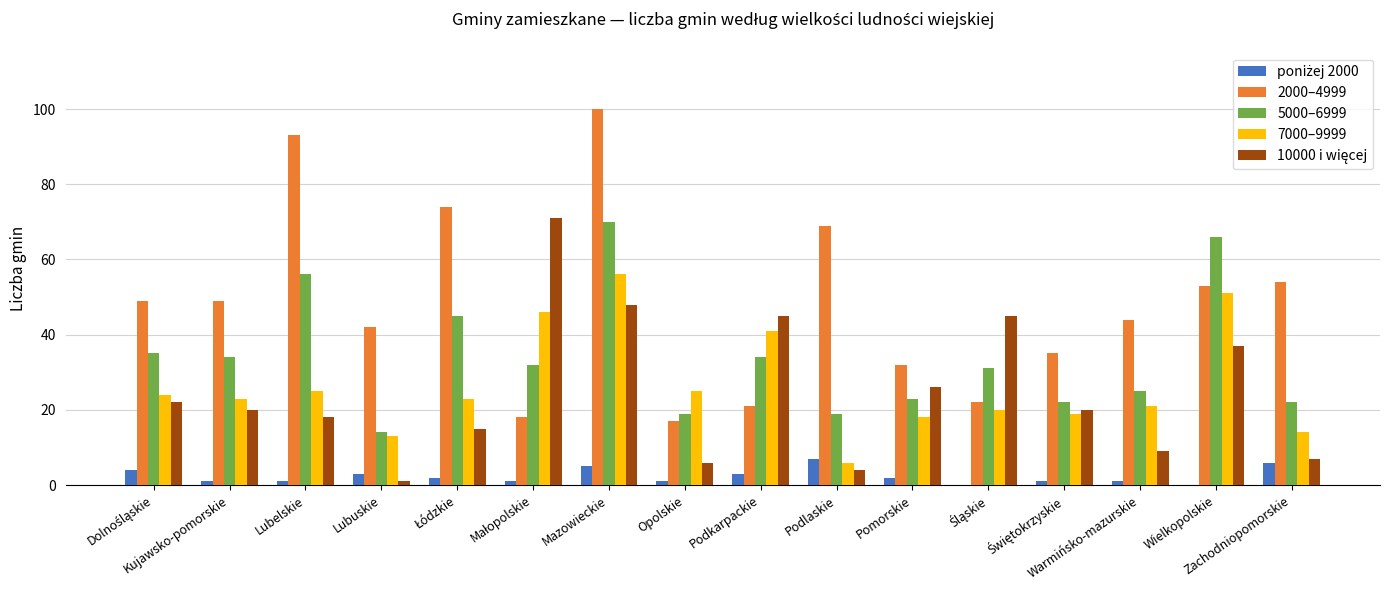

What is the maximum value for 2000–4999?

100